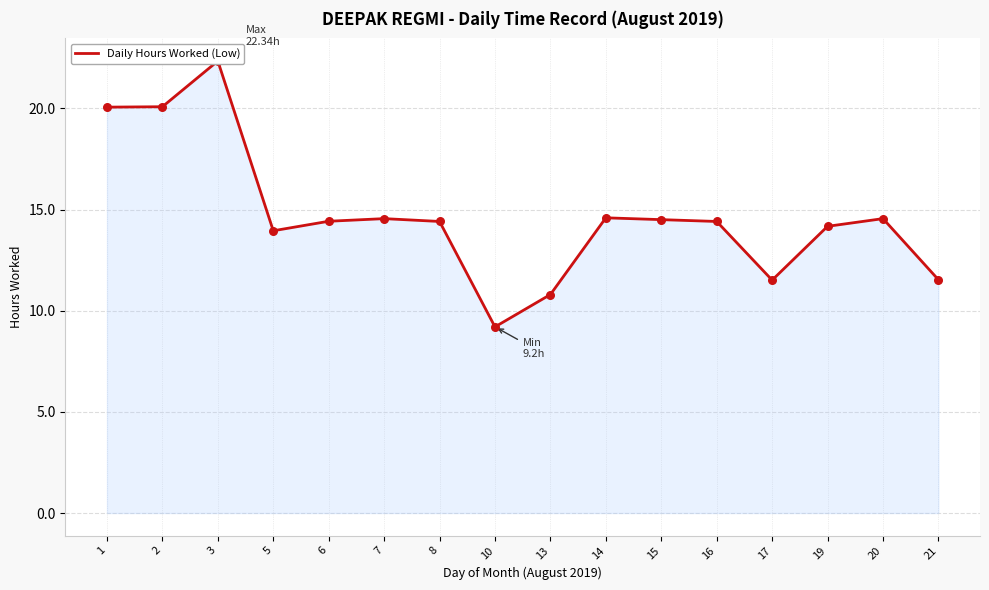

Between 19 and 7, which is larger?

7